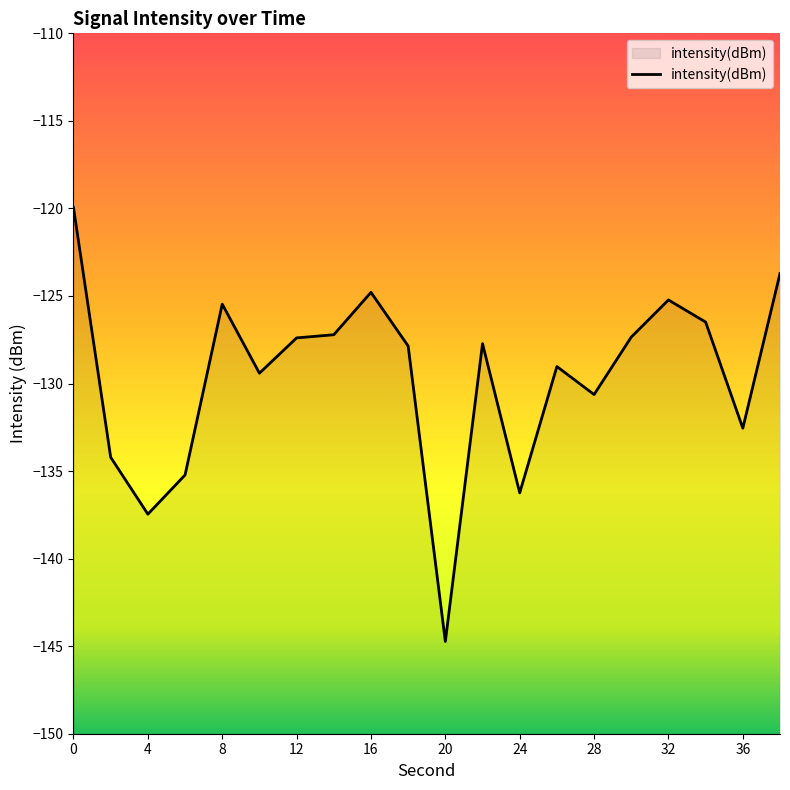

Reading left to right, list all the values displayed in this chart.

-120.0	-134.2	-137.5	-135.2	-125.5	-129.4	-127.4	-127.2	-124.8	-127.9	-144.7	-127.7	-136.2	-129.0	-130.6	-127.3	-125.2	-126.5	-132.5	-123.7